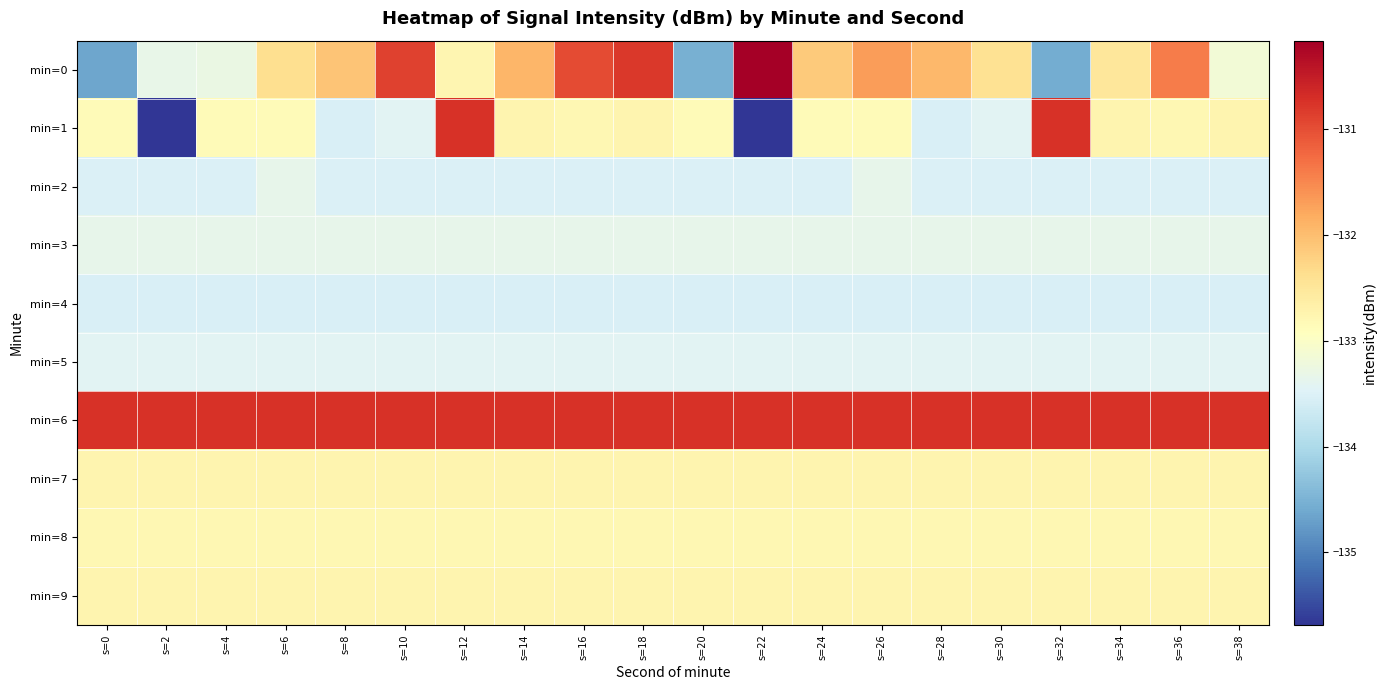

Between s=38 and s=32, which is larger?

s=38